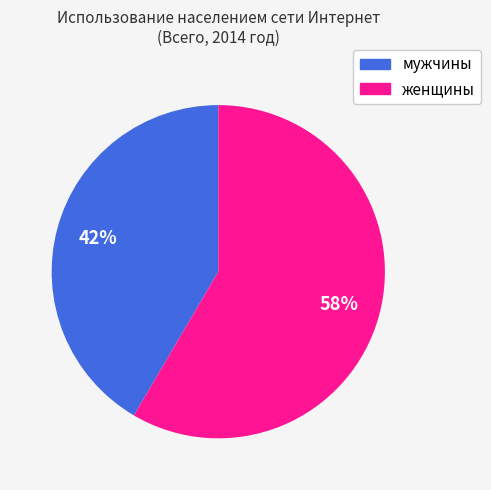

Count the number of slices in the pie.

2